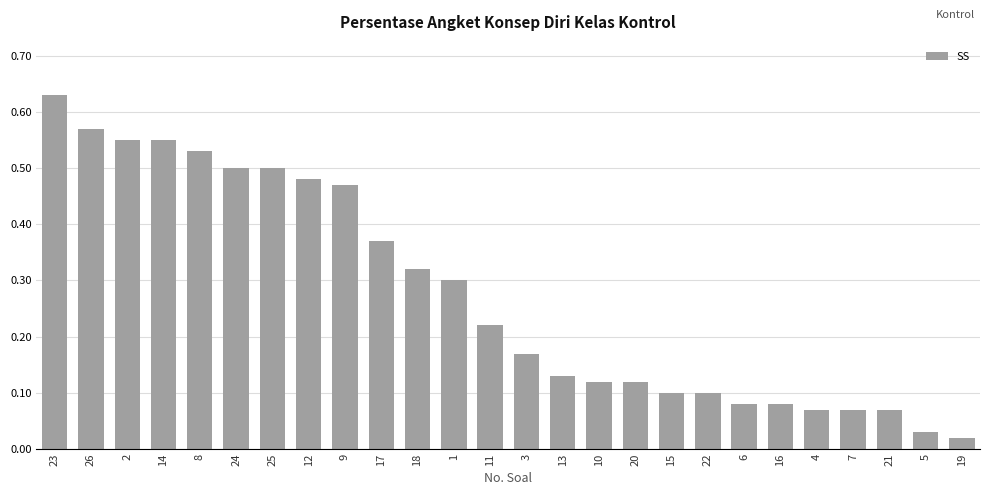

Which has a higher value, 13 or 4?

13